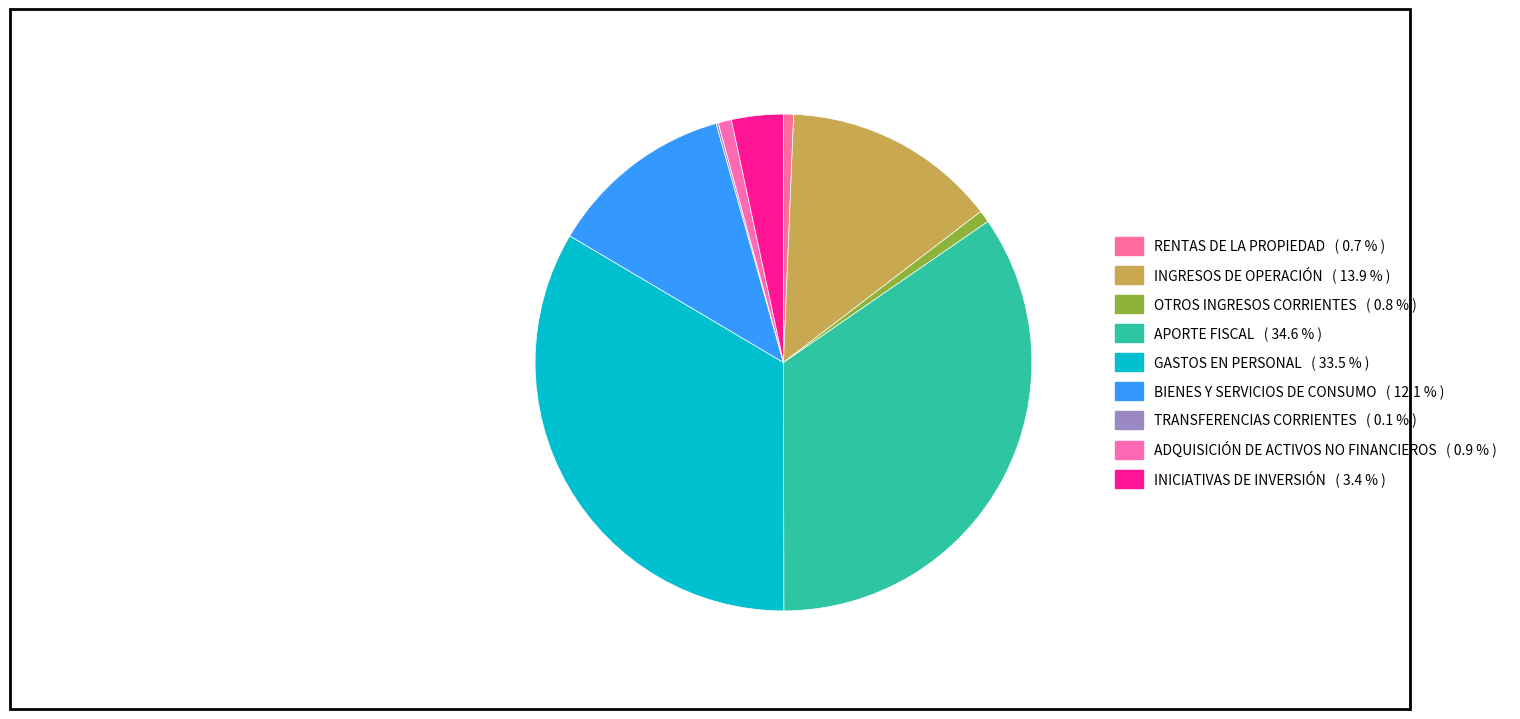

Combined, what portion of the pie is BIENES Y SERVICIOS DE CONSUMO and OTROS INGRESOS CORRIENTES?

12.9%